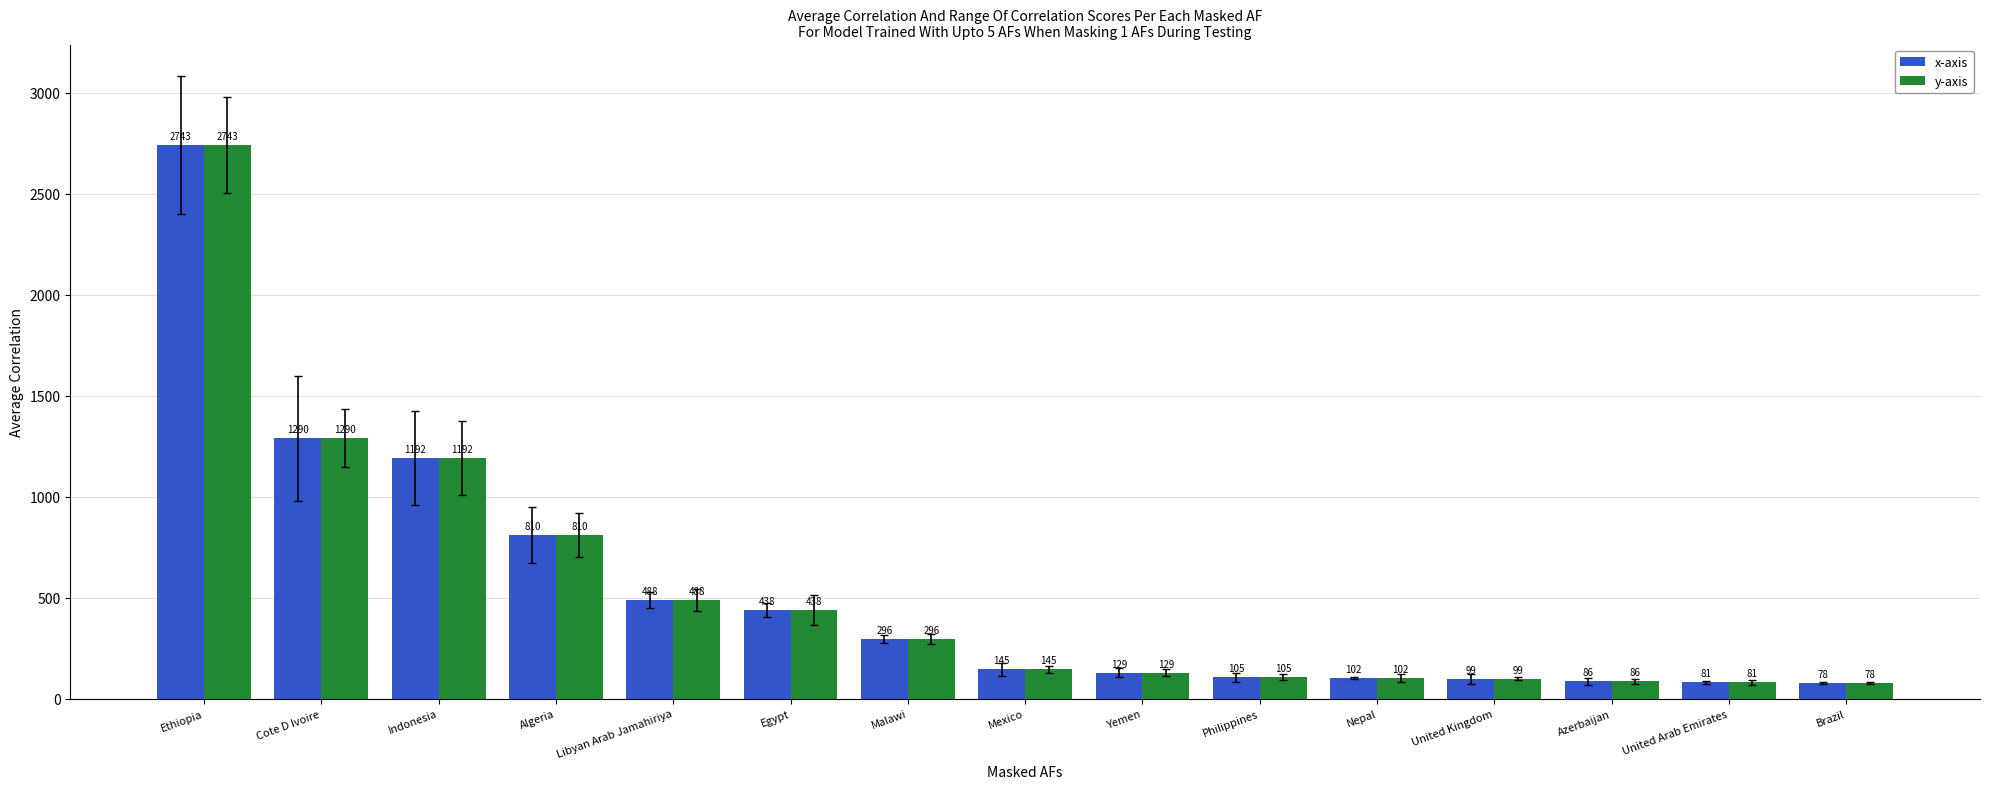

Where is x-axis nearest to the value 1410?

Cote D Ivoire